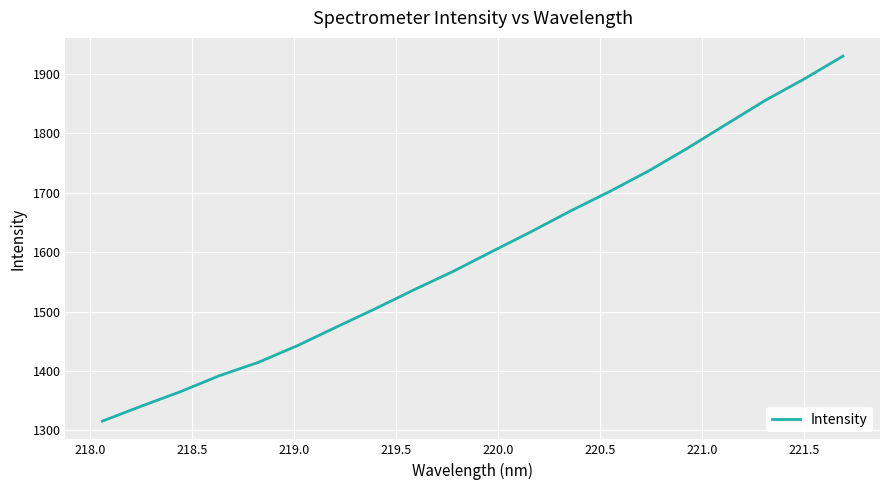

Is this an area chart (filled region under the line)?

No